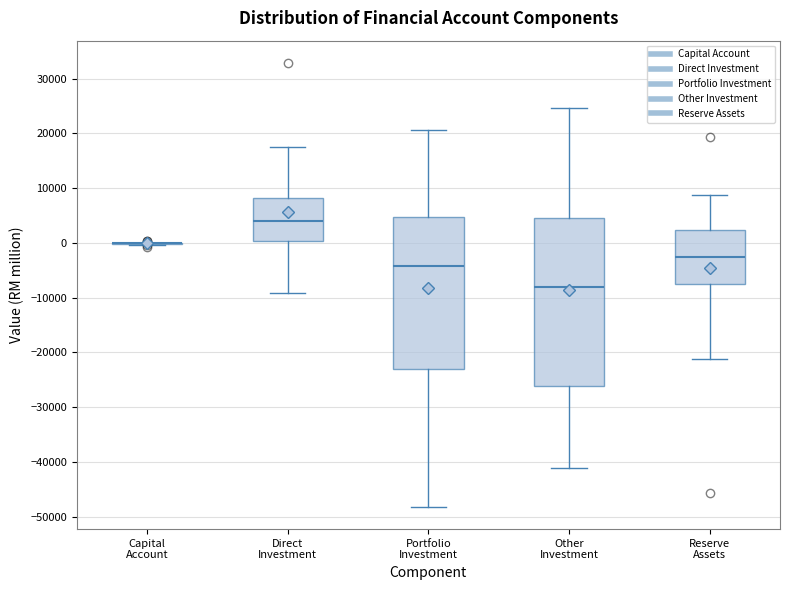

Reading left to right, transcribe this box plot: for each box, give where its median line is, the range the box spans, and where its two whiskers end, as read against the y-axis. The values are not printed on the chart, so give them approximately, as read against the axis.

Capital Account: box collapsed to a line at 0, whiskers 0 to 0
Direct Investment: median 4000, box 0 to 8000, whiskers -9000 to 18000
Portfolio Investment: median -4000, box -23000 to 5000, whiskers -48000 to 21000
Other Investment: median -8000, box -26000 to 5000, whiskers -41000 to 25000
Reserve Assets: median -3000, box -7000 to 2000, whiskers -21000 to 9000